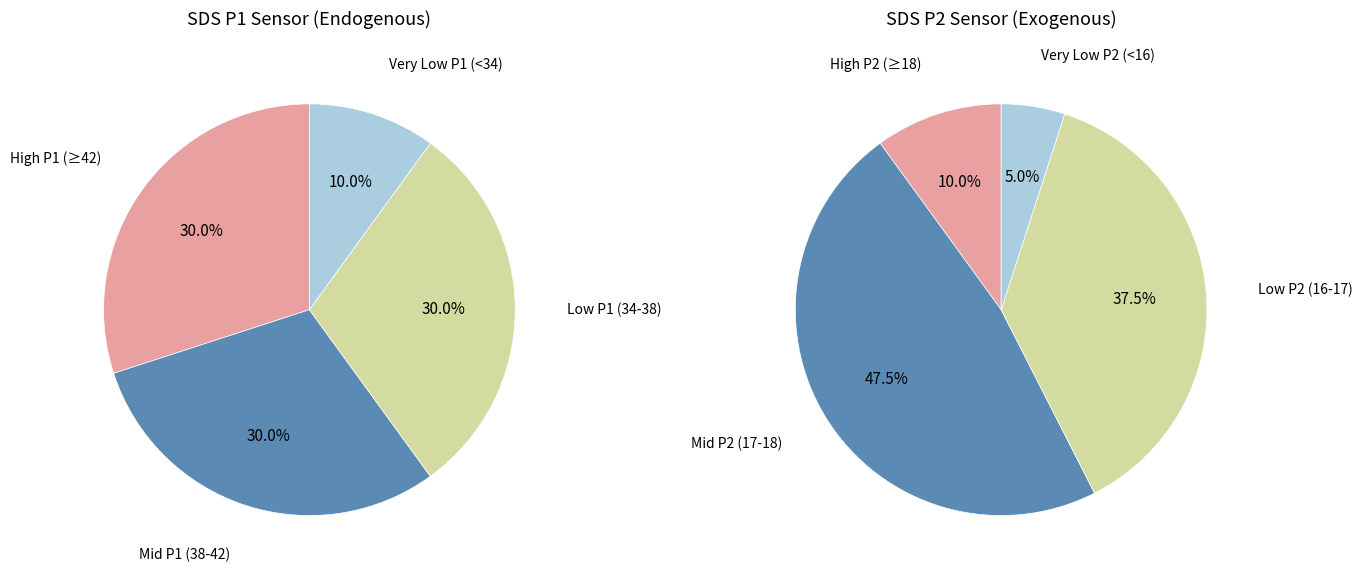

Is 28 the majority of the pie?

No